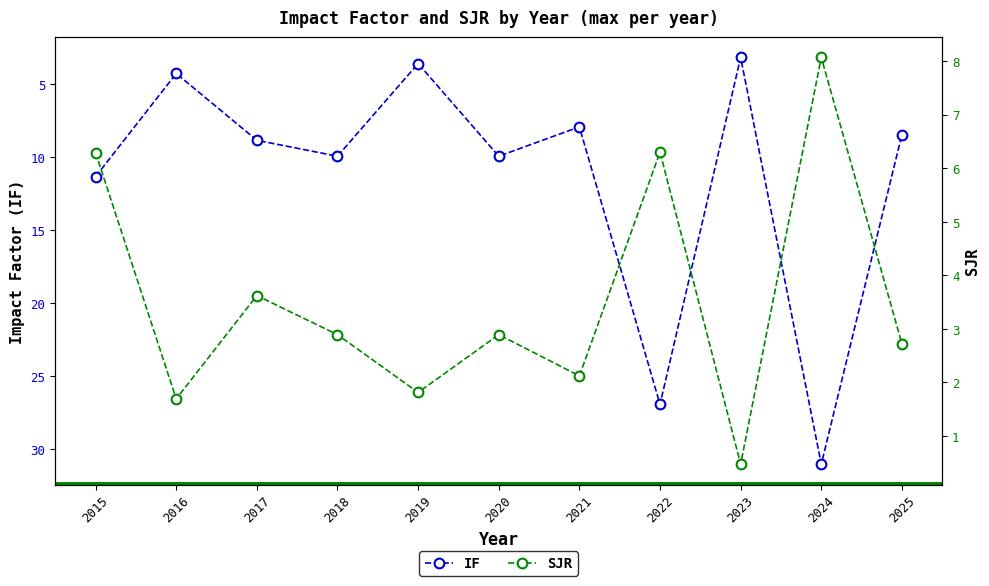

How many categories are shown in the chart?

11